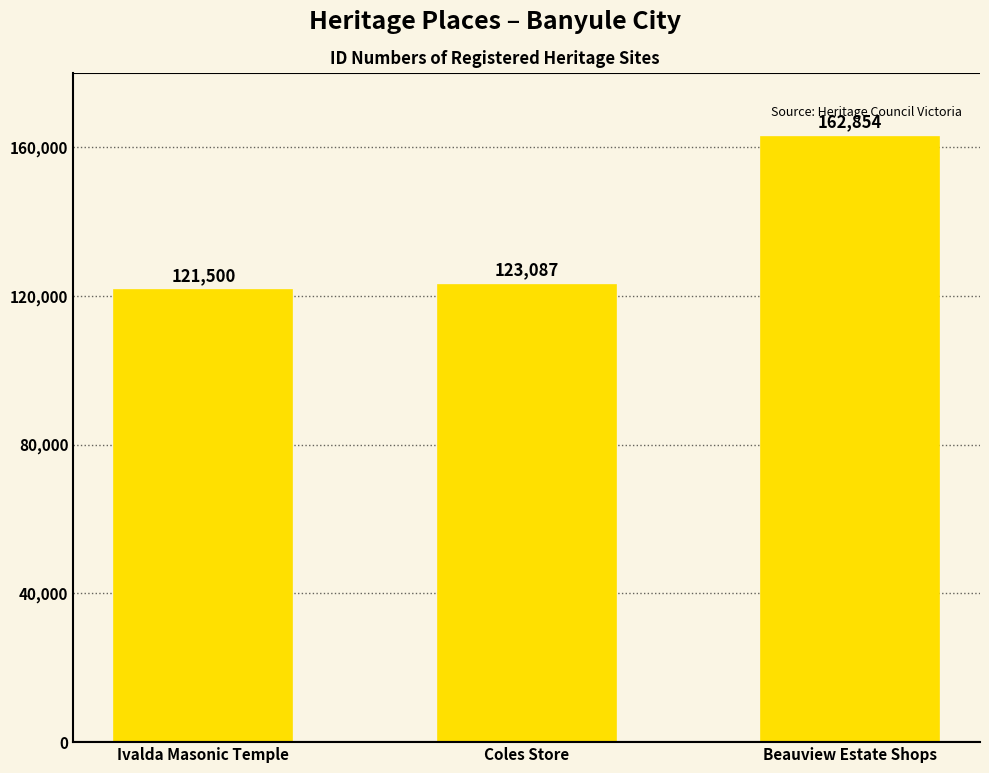

What is the label of the 3rd bar from the left?

Beauview Estate Shops